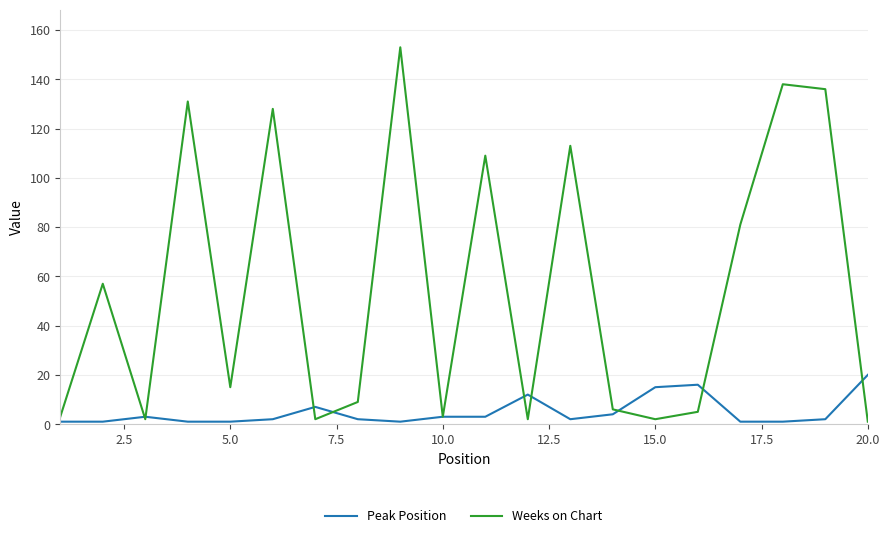

What is the greatest value displayed?

153